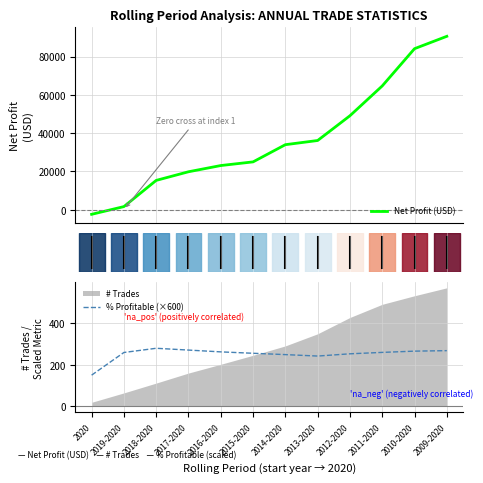

What is the minimum value for Net Profit (USD)?

-2445.0